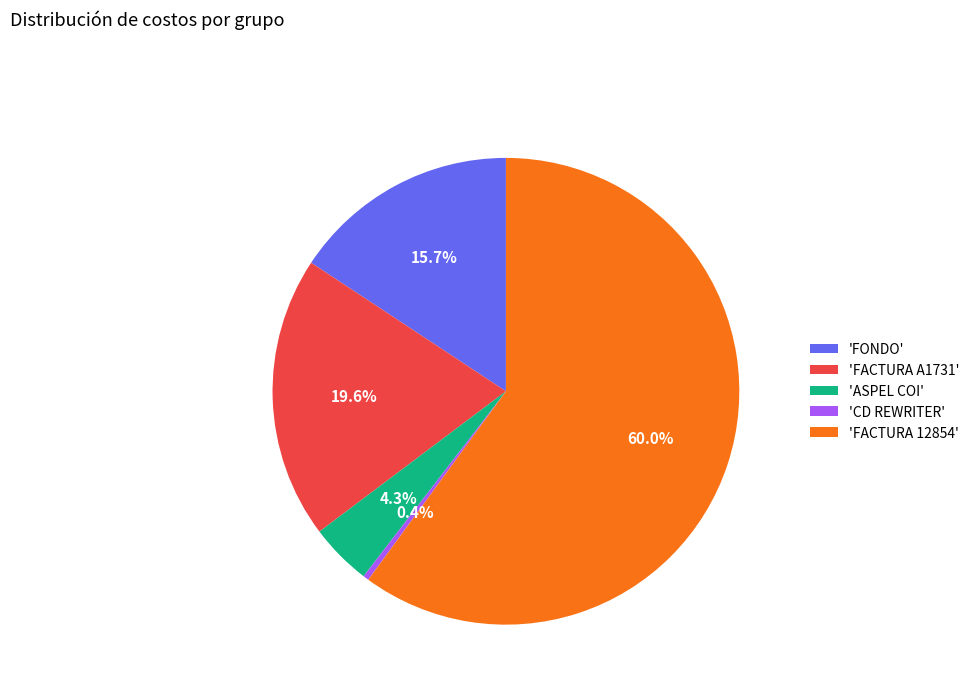

Approximately how many times larger is the value at 'FONDO' compared to 'FACTURA A1731'?

0.8